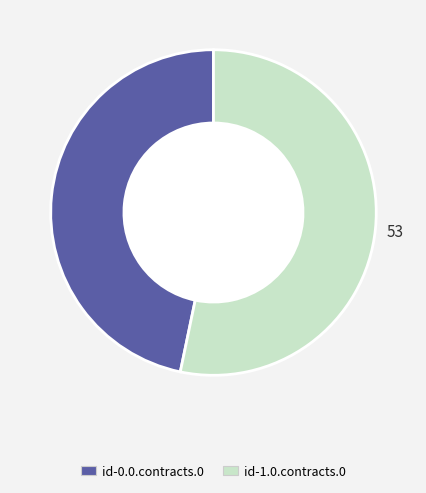

Which category has the biggest portion of the pie?

id-1.0.contracts.0